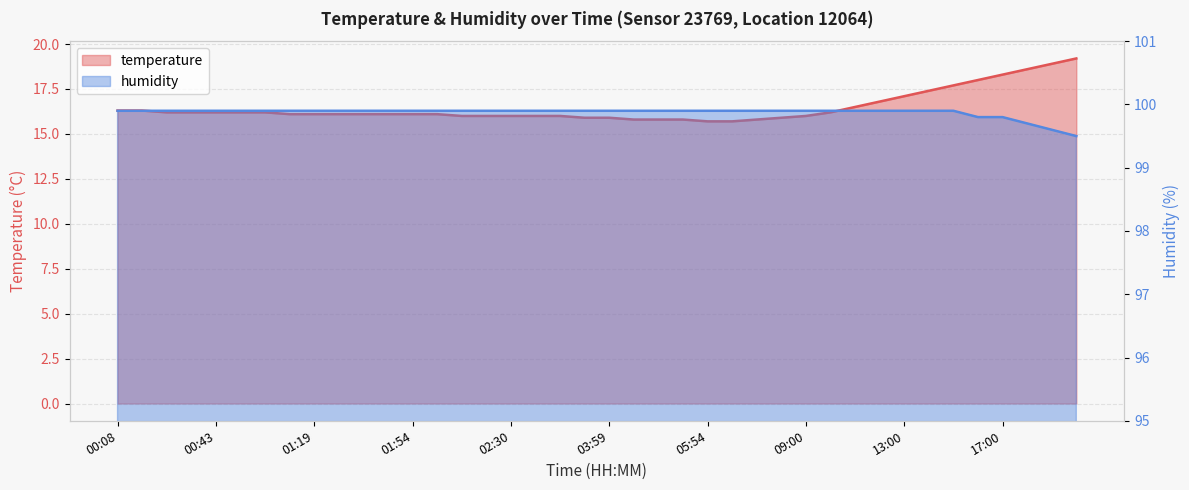

What is the difference between the maximum and minimum values in the humidity series?

0.4